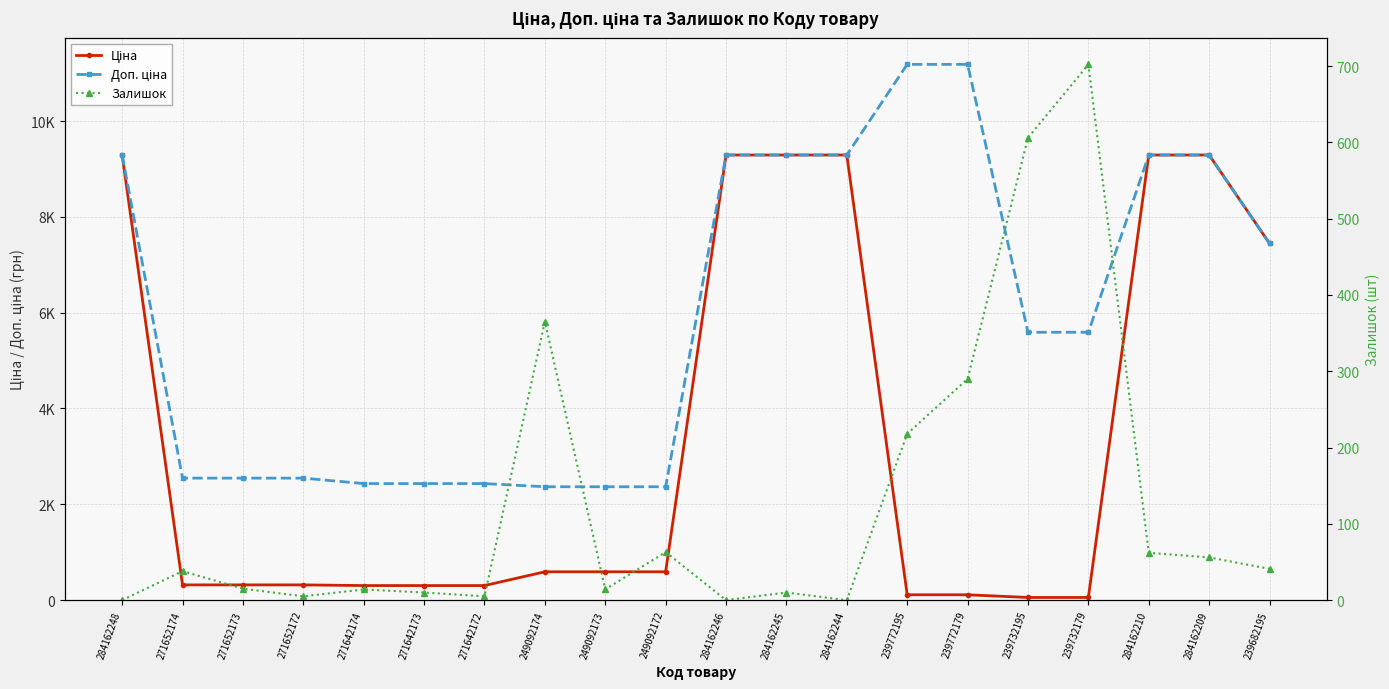

At how many categories does at least one series exceed 5520?

11